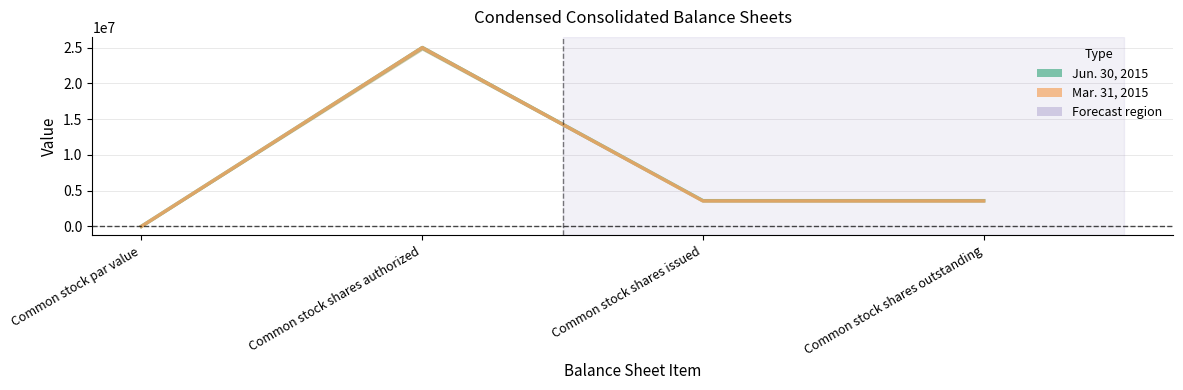

Between Common stock shares outstanding and Common stock shares issued, which is larger?

Common stock shares outstanding